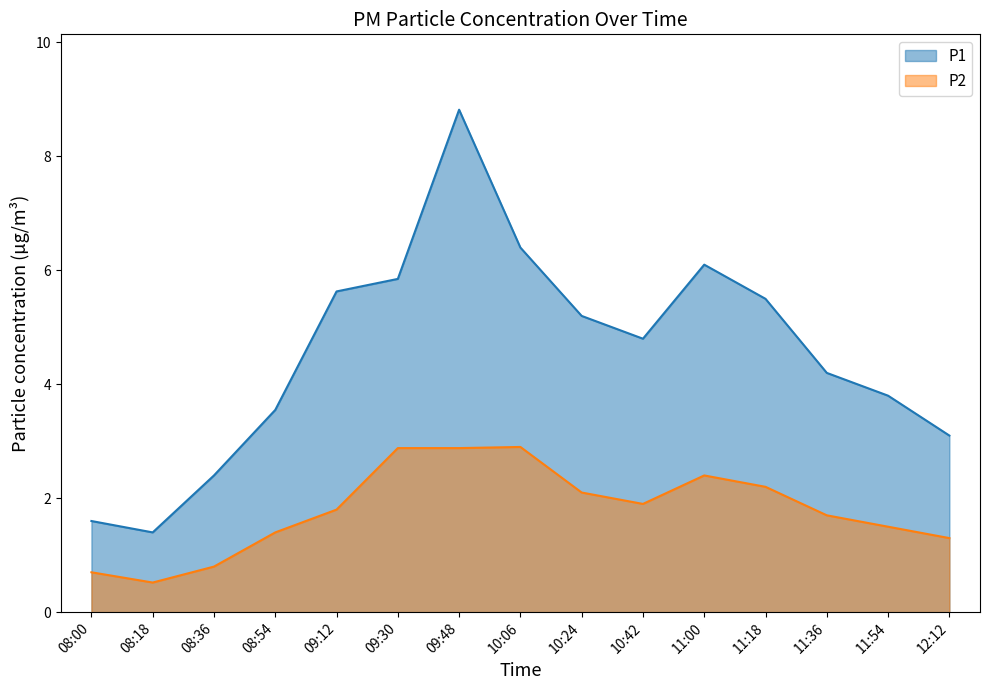

Which series has the largest range (max minus min)?

P1